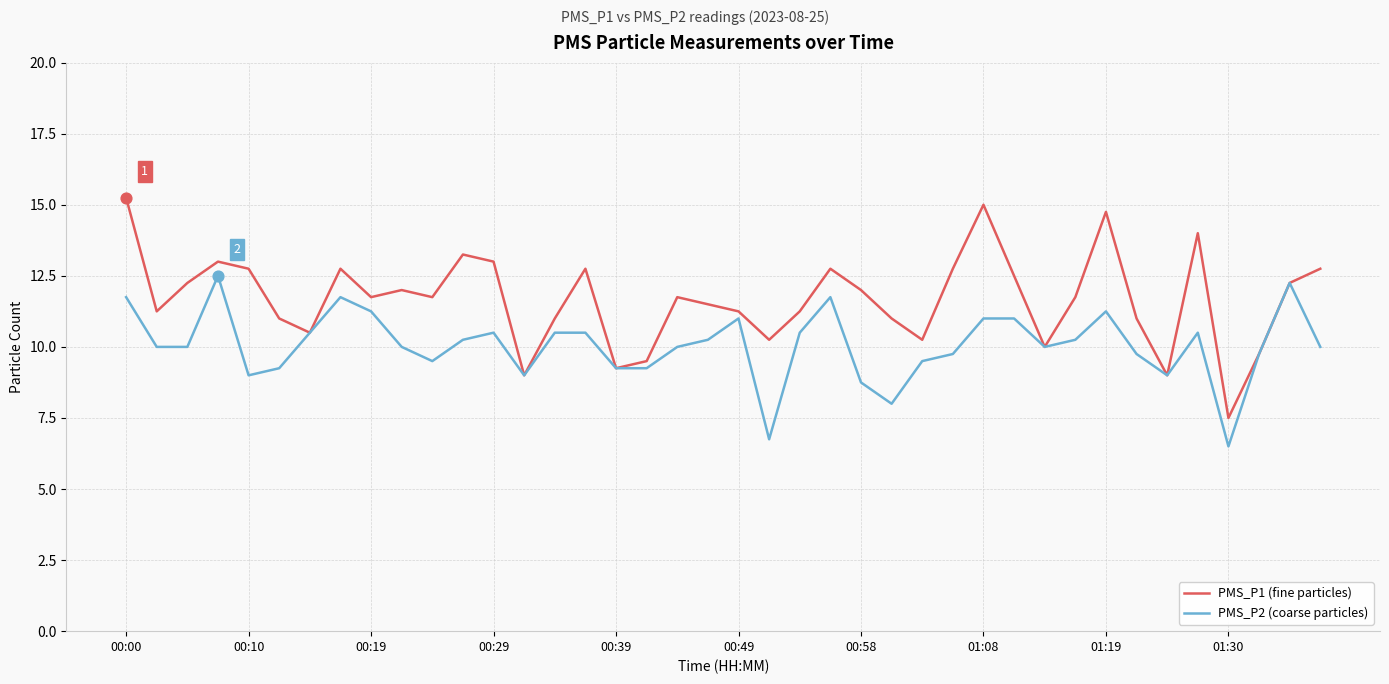

Which series has the largest total across all categories?

PMS_P1 (fine particles)